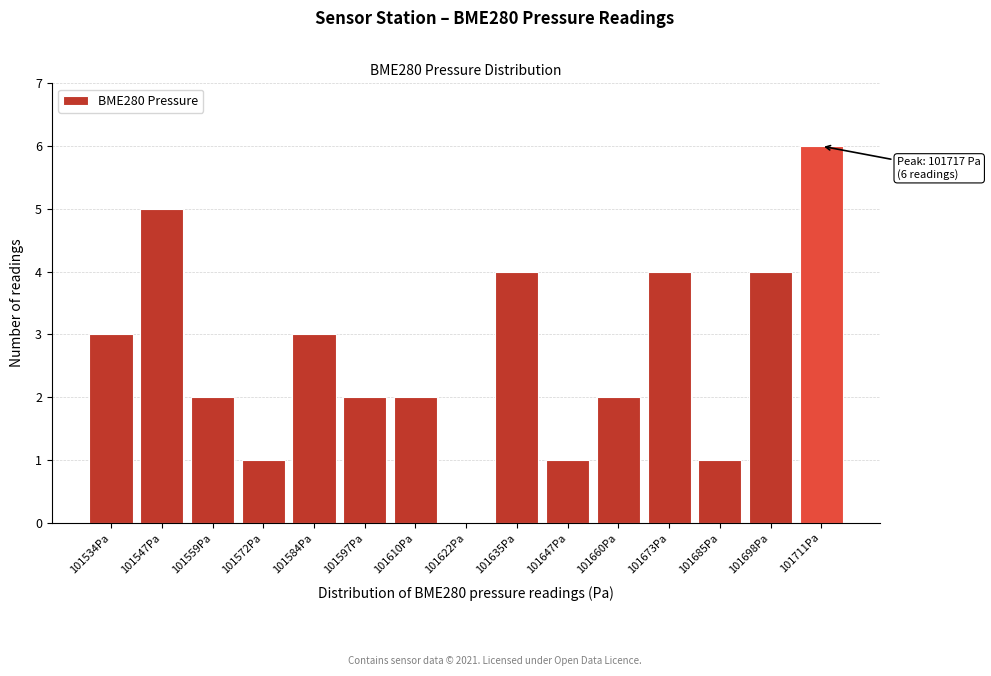

Reading left to right, transcribe all the data shown in this chart.

101534Pa=3	101547Pa=5	101559Pa=2	101572Pa=1	101584Pa=3	101597Pa=2	101610Pa=2	101622Pa=0	101635Pa=4	101647Pa=1	101660Pa=2	101673Pa=4	101685Pa=1	101698Pa=4	101711Pa=6